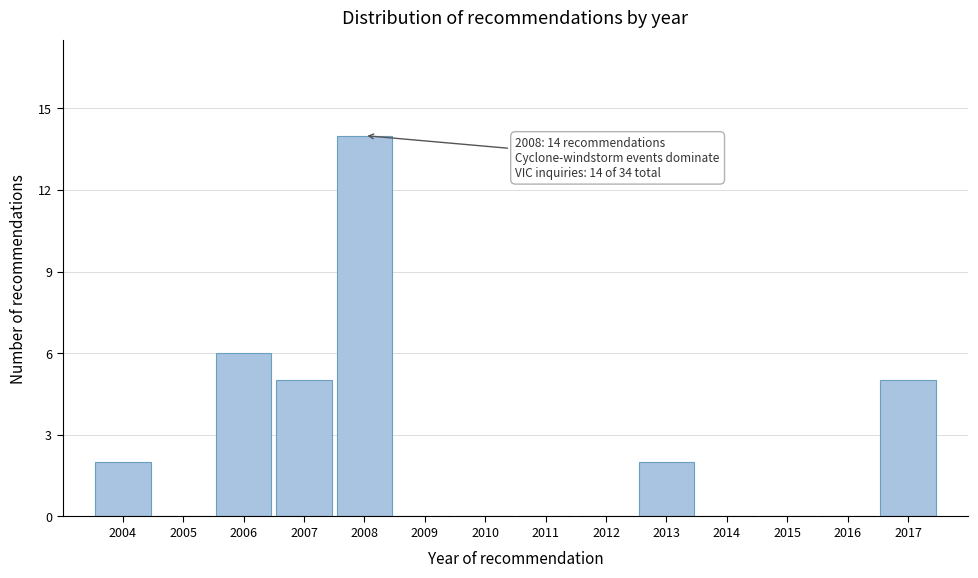

Reading right to left, extract all data points from this chart.

2017=5	2016=0	2015=0	2014=0	2013=2	2012=0	2011=0	2010=0	2009=0	2008=14	2007=5	2006=6	2005=0	2004=2